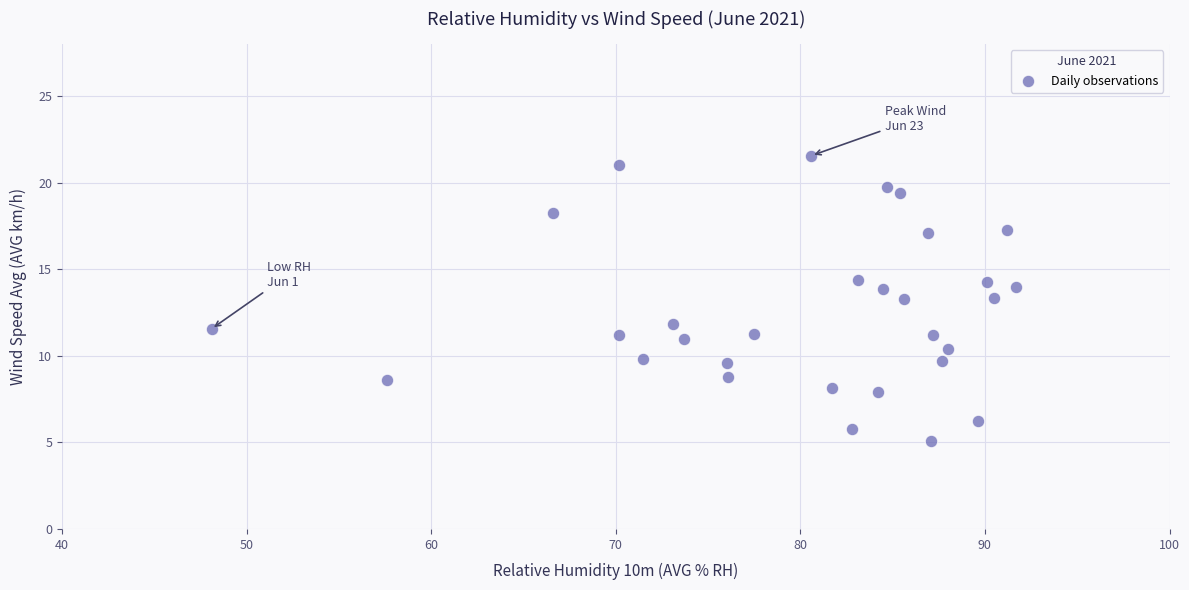

What is the range of X values (max minus min)?

43.6